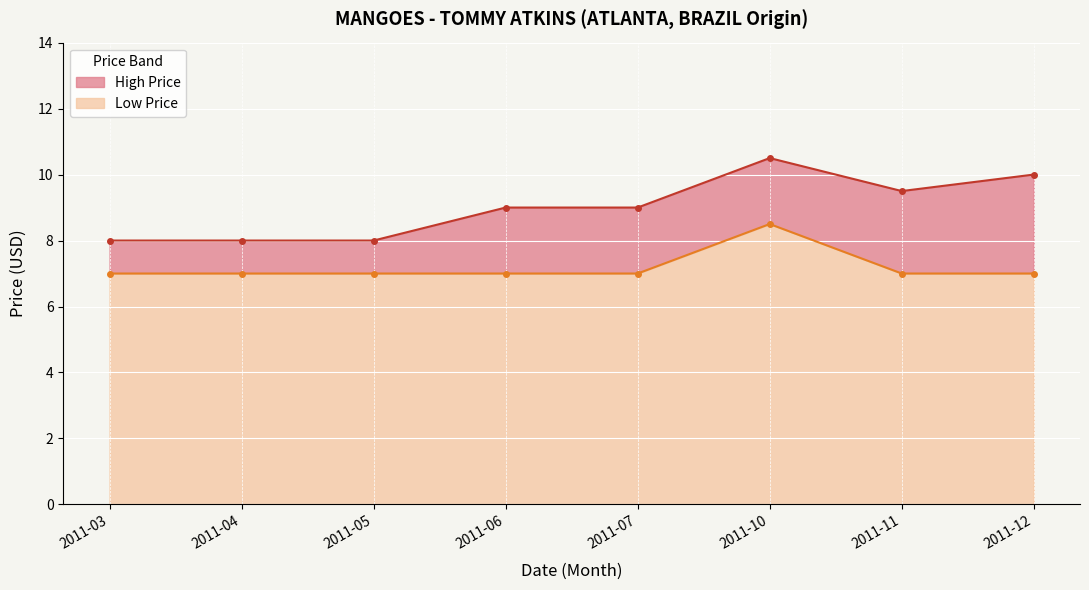

Between 2011-03 and 2011-05, which series saw the biggest shift?

High Price